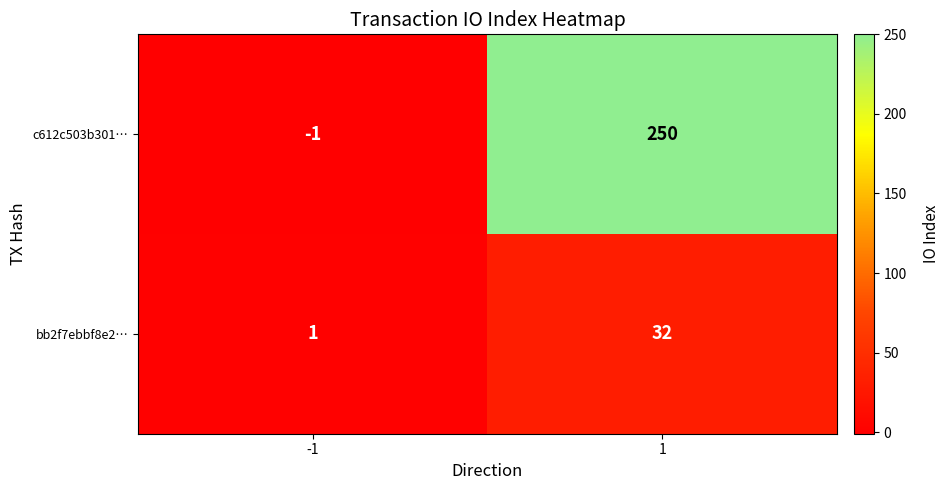

The value of c612c503b301… at -1 is -1. True or false?

True